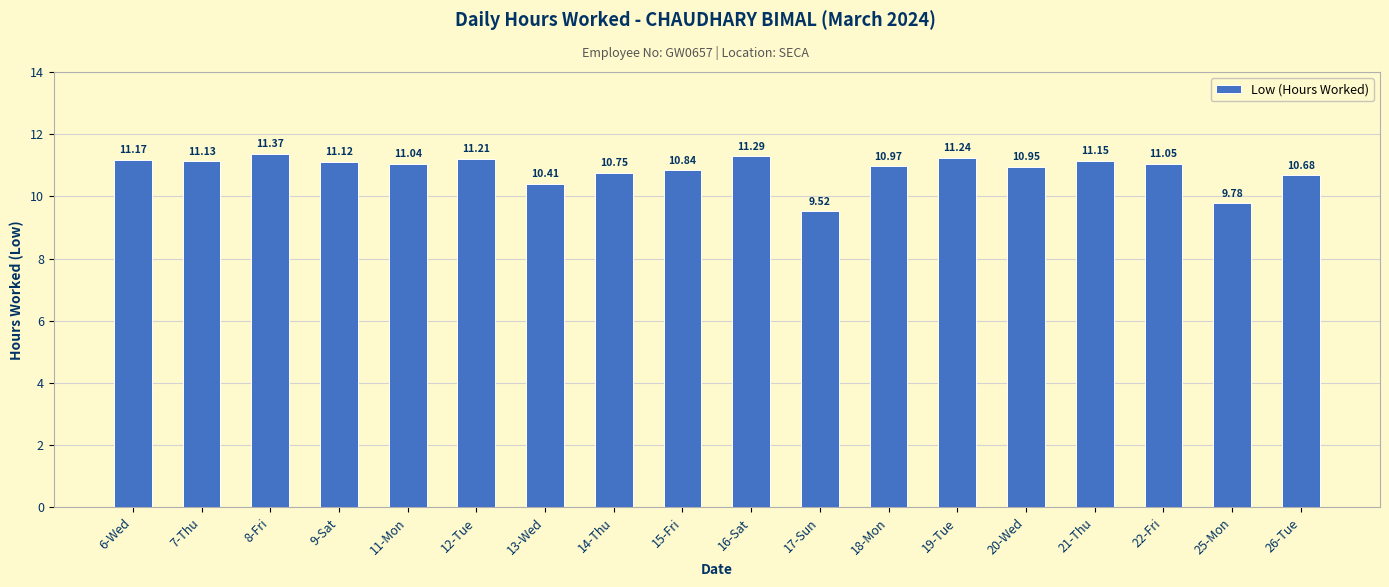

List the labels in order of value, largest first.

8-Fri, 16-Sat, 19-Tue, 12-Tue, 6-Wed, 21-Thu, 7-Thu, 9-Sat, 22-Fri, 11-Mon, 18-Mon, 20-Wed, 15-Fri, 14-Thu, 26-Tue, 13-Wed, 25-Mon, 17-Sun